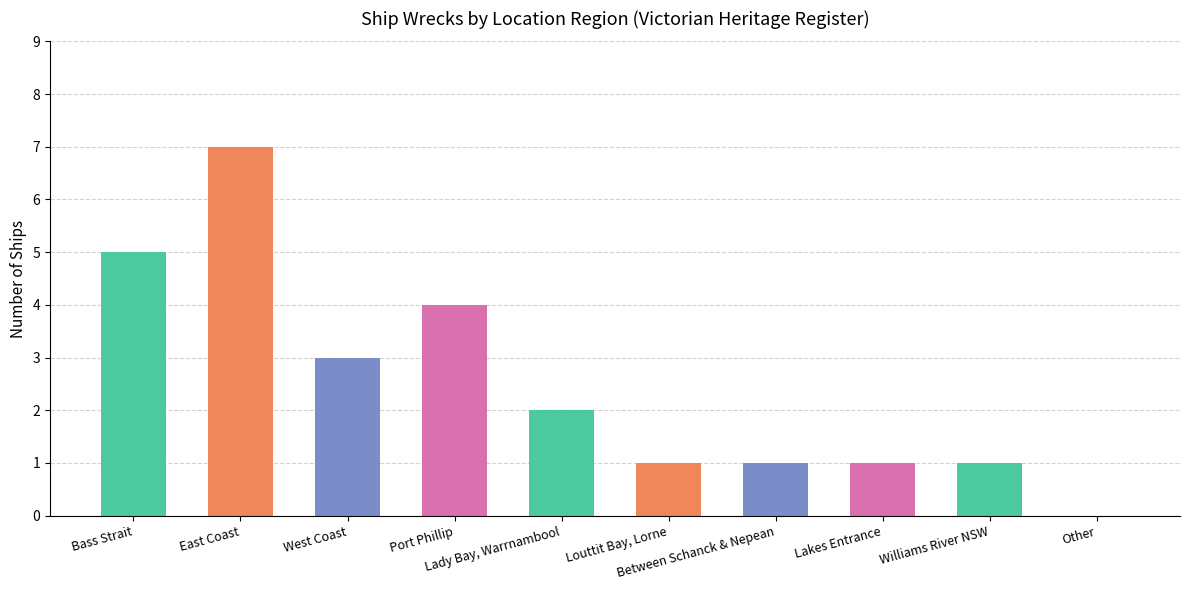

What is the maximum value shown in the chart?

7